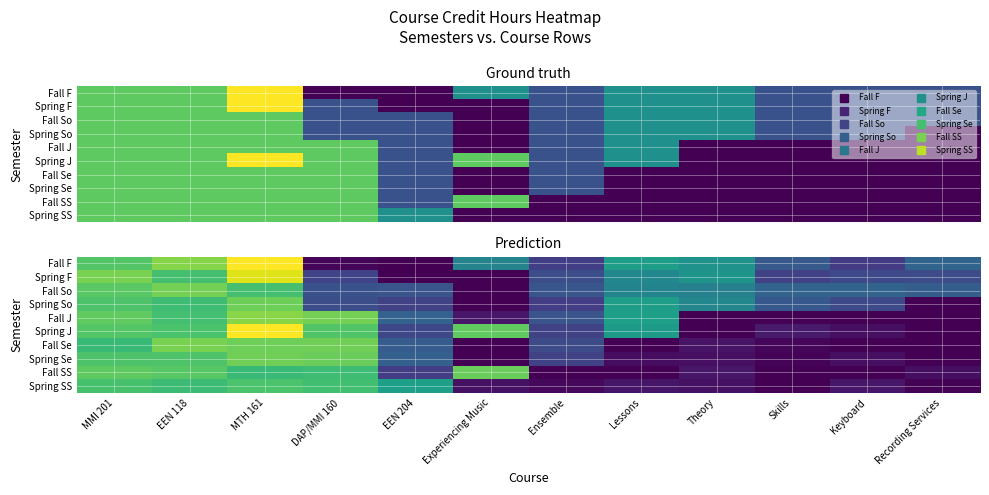

The value of Fall F at EEN 118 is 3.3. True or false?

True